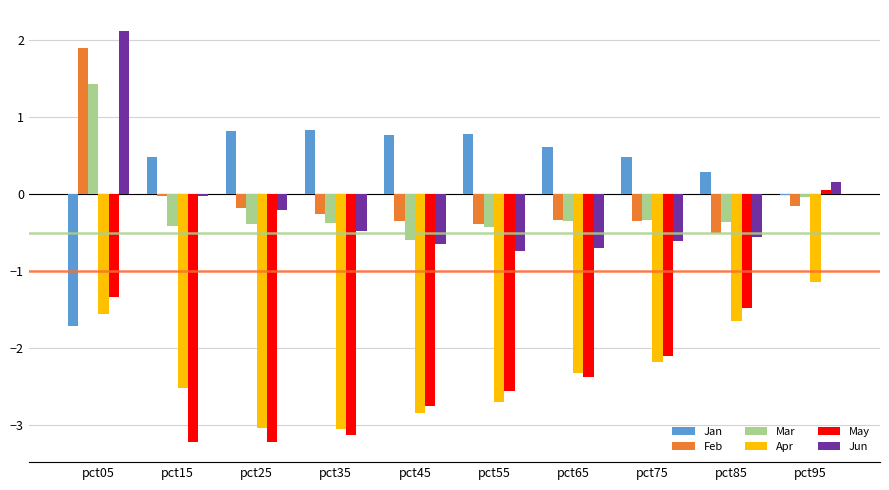

Where is Apr nearest to the value -2?

pct75